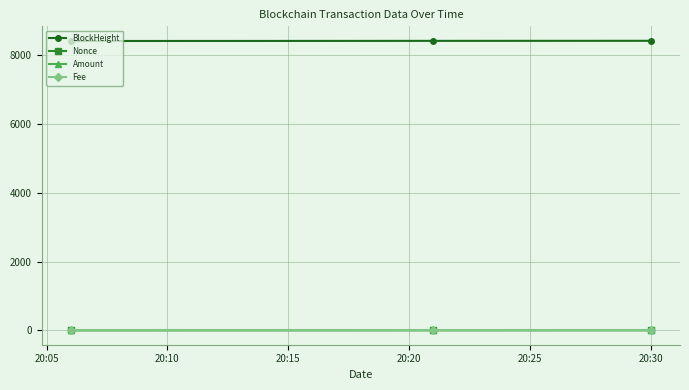

How many data points does each series have?

3